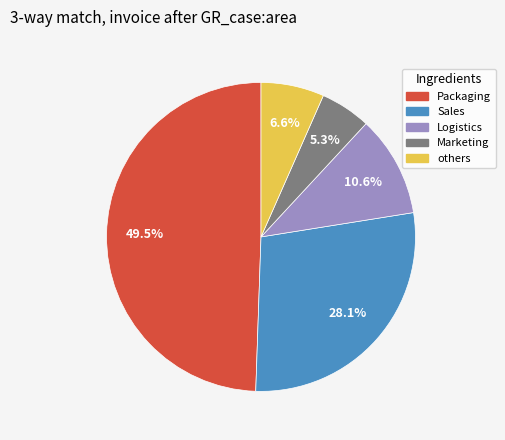

Is there any slice that represents more than half of the pie?

No